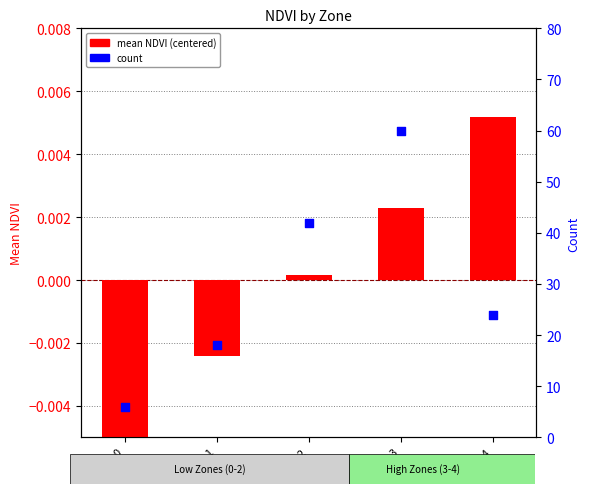

What are all the series names shown in the legend?

mean NDVI (centered), count